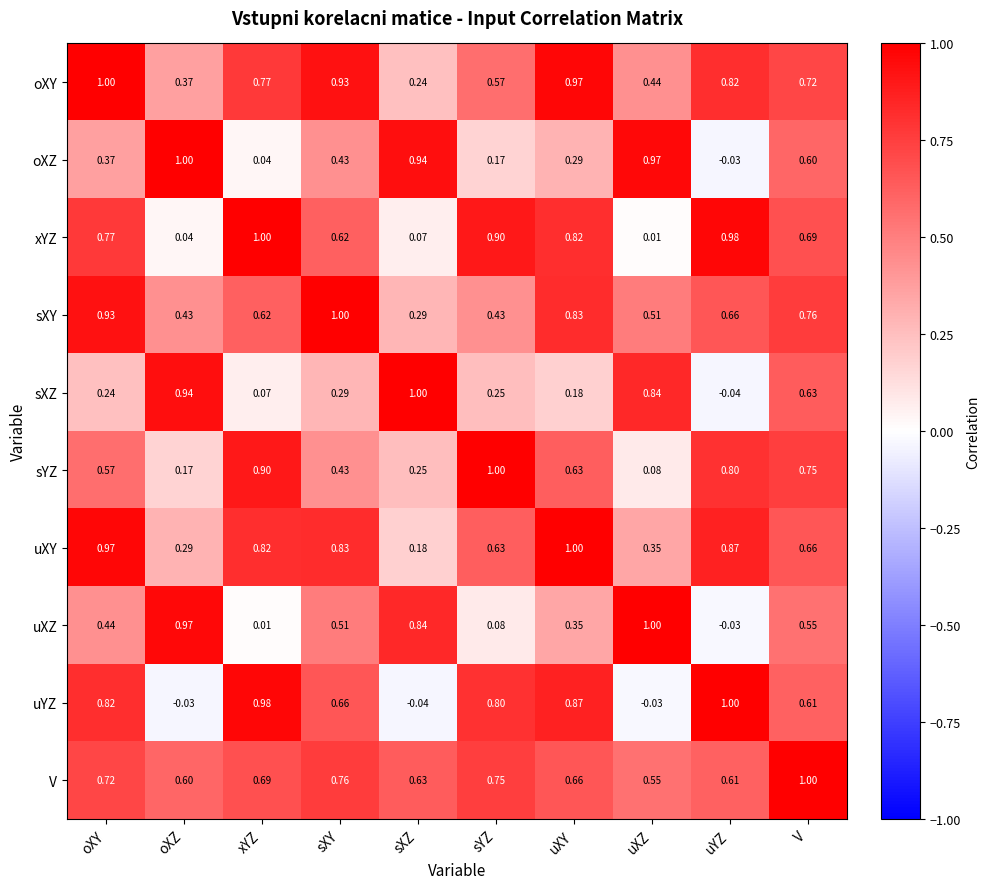

Where is V nearest to the value 0?

uXZ